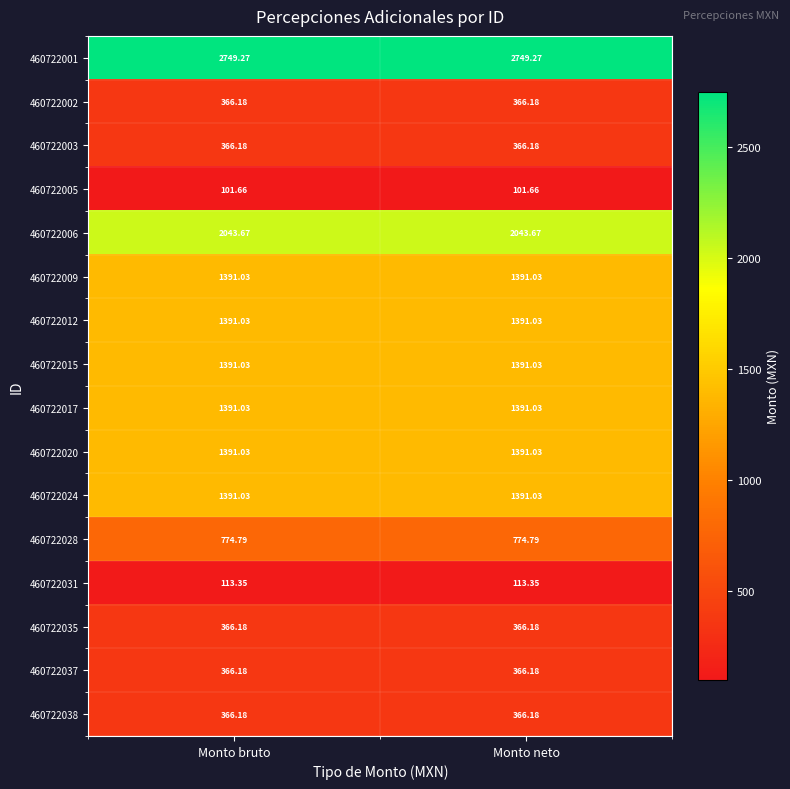

Is the value of 460722009 at Monto neto greater than the value of 460722002 at Monto neto?

Yes